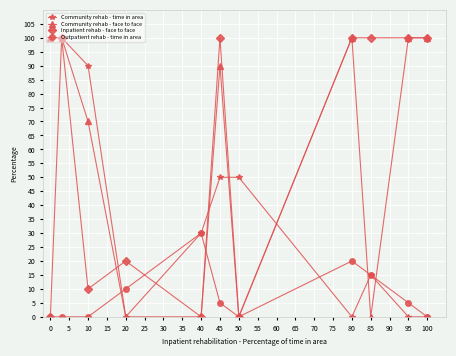

What is the sum of all Community rehab - face to face values?

660